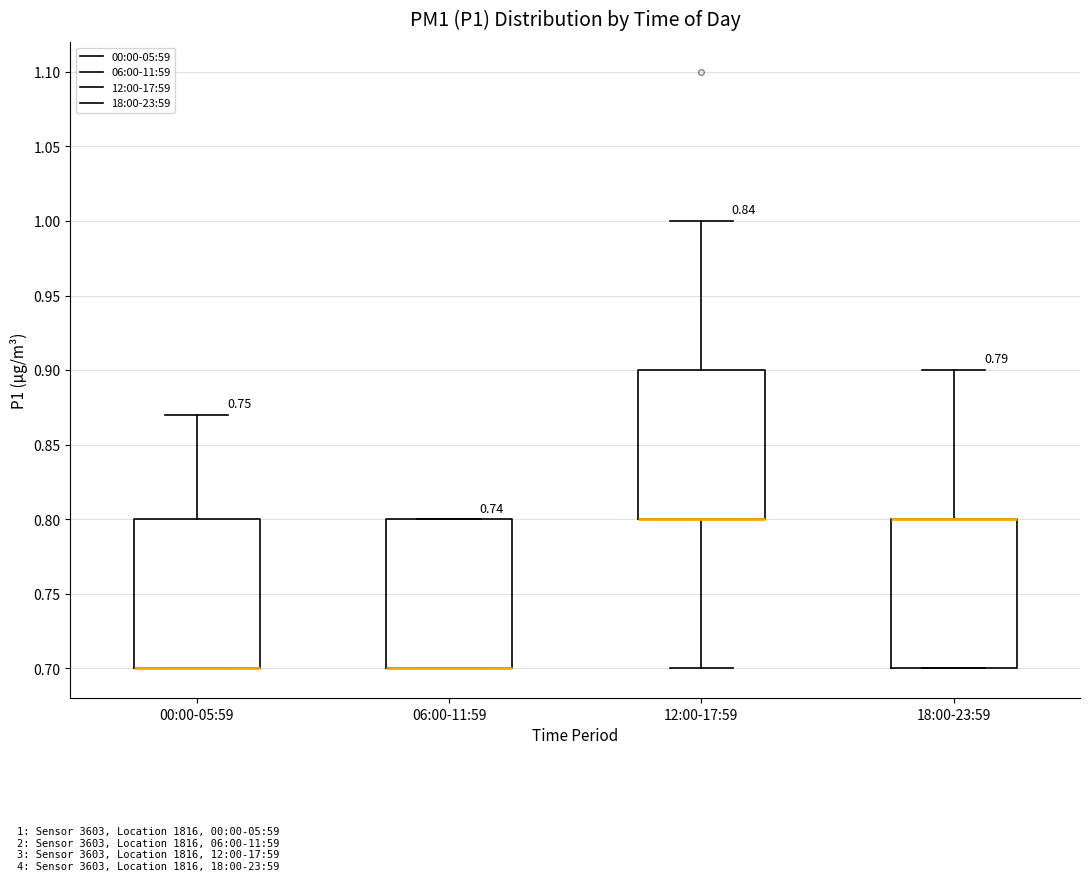

Reading left to right, read every box against the y-axis: the position of its median line, the range the box covers, and the ends of its whiskers. The values are not printed on the chart, so give them approximately, as read against the axis.

00:00-05:59: median 0.70 (drawn on the box's lower edge), box 0.70 to 0.80, whiskers 0.70 to 0.87
06:00-11:59: median 0.70 (drawn on the box's lower edge), box 0.70 to 0.80, whiskers 0.70 to 0.80
12:00-17:59: median 0.80 (drawn on the box's lower edge), box 0.80 to 0.90, whiskers 0.70 to 1.00
18:00-23:59: median 0.80 (drawn on the box's upper edge), box 0.70 to 0.80, whiskers 0.70 to 0.90